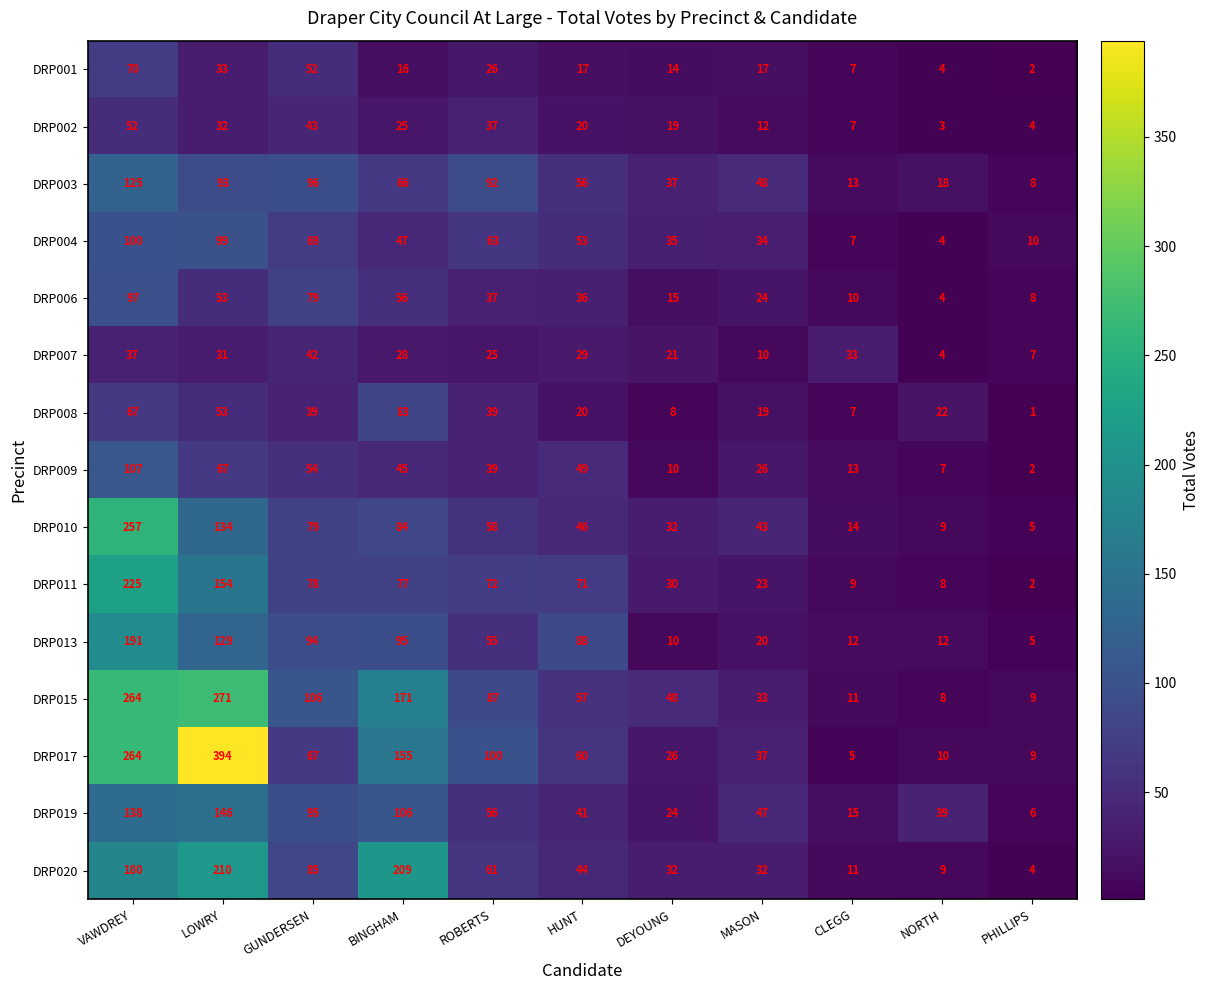

Which series changed the most between VAWDREY and MASON?

DRP015